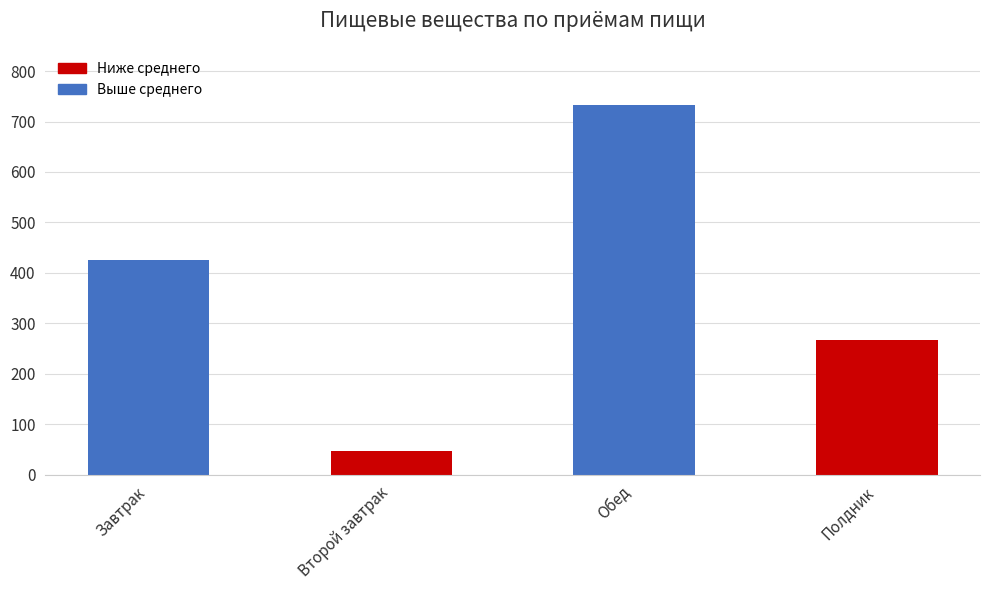

At which label does the data first exceed 425?

Завтрак